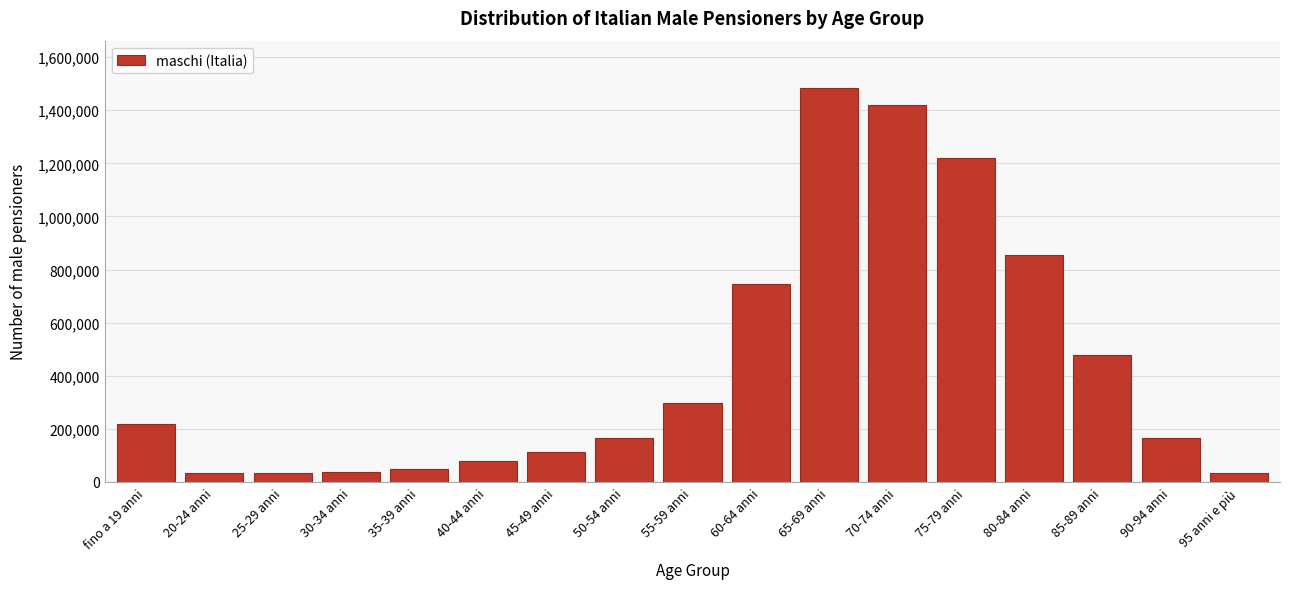

The value at 75-79 anni is 758327. True or false?

False